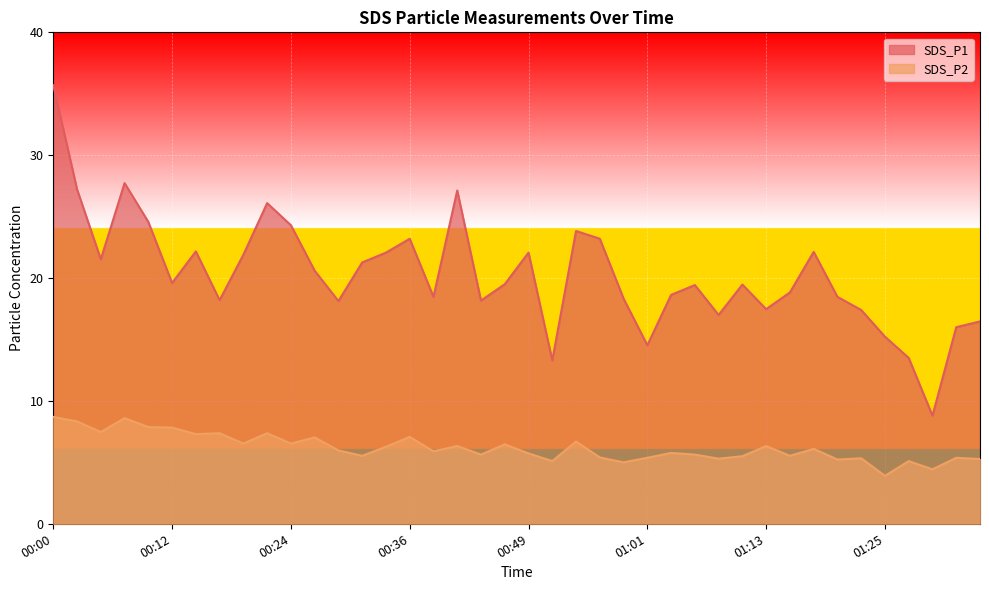

Reading left to right, list all the values displayed in this chart.

SDS_P1: 35.7	27.2	21.5	27.7	24.6	19.6	22.2	18.2	21.9	26.1	24.3	20.6	18.1	21.3	22.1	23.2	18.5	27.1	18.2	19.5	22.1	13.3	23.8	23.2	18.3	14.5	18.6	19.4	17.0	19.5	17.5	18.8	22.1	18.5	17.4	15.2	13.5	8.8	16.0	16.5
SDS_P2: 8.7	8.3	7.5	8.6	7.9	7.8	7.3	7.4	6.5	7.4	6.5	7.0	6.0	5.5	6.3	7.1	5.9	6.3	5.6	6.5	5.7	5.1	6.7	5.4	5.0	5.4	5.8	5.6	5.3	5.5	6.3	5.5	6.1	5.2	5.3	3.9	5.1	4.4	5.4	5.3